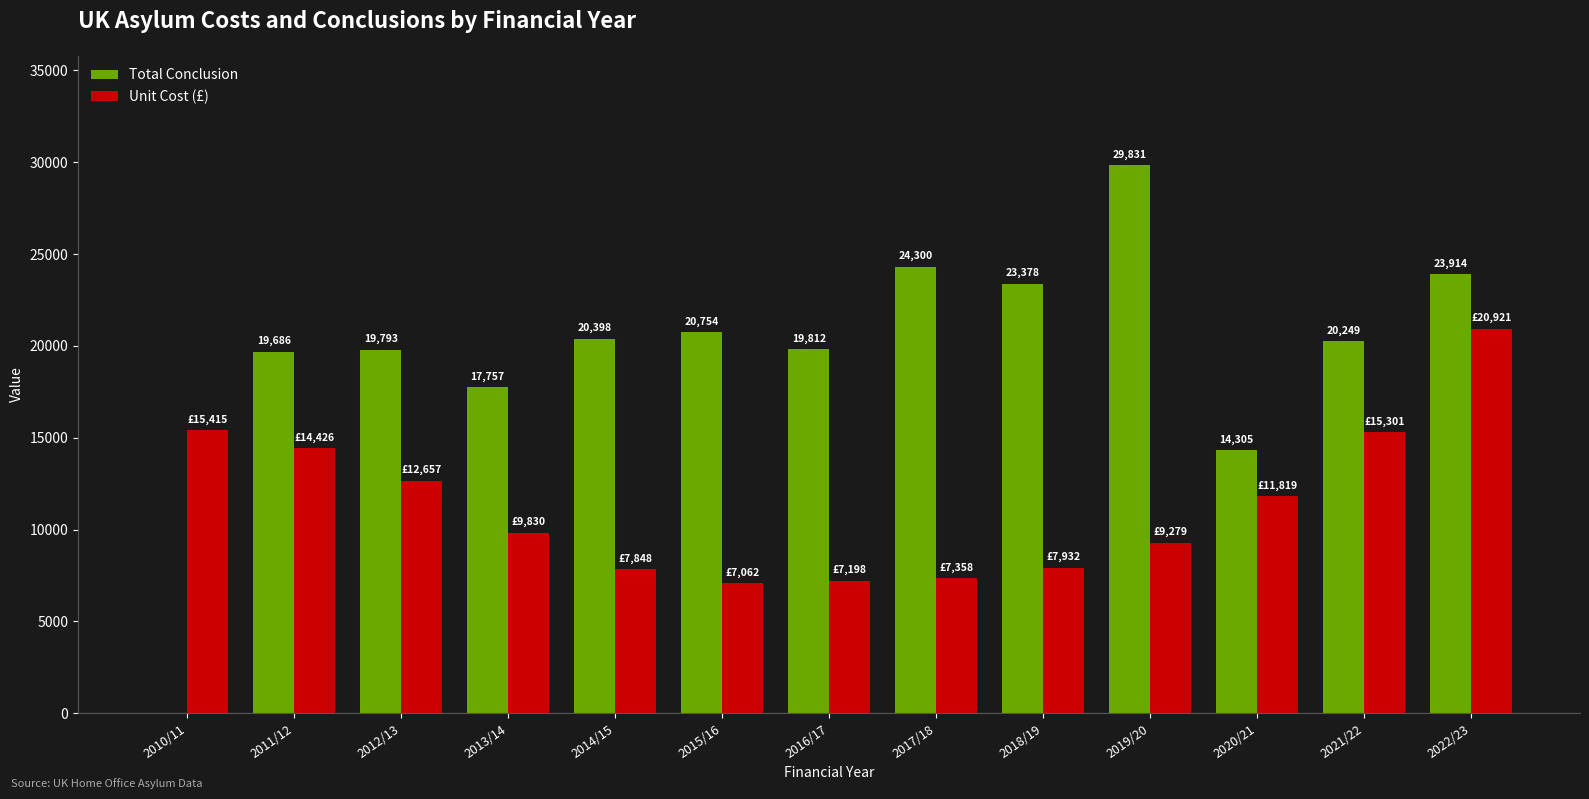

Which series changed the most between 2013/14 and 2017/18?

Total Conclusion